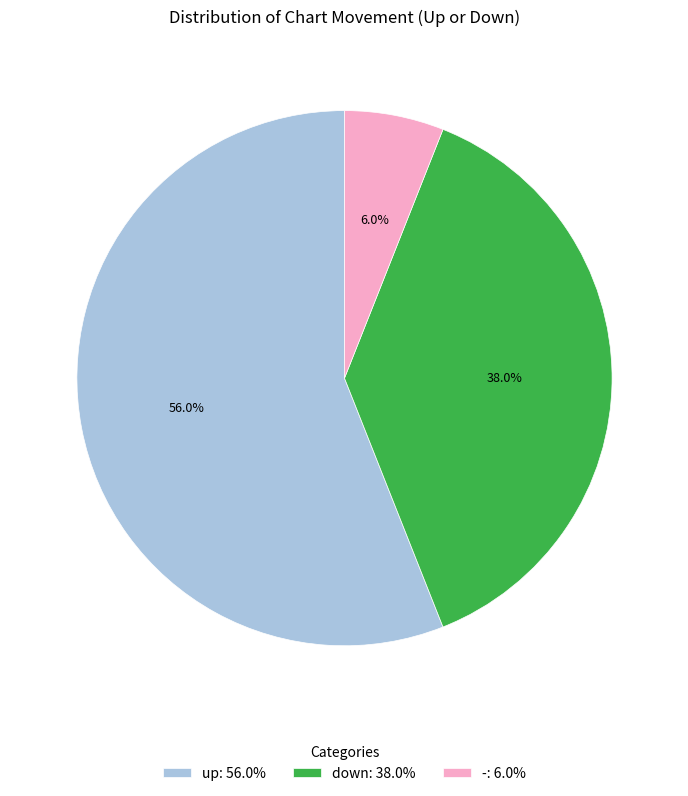

The up slice represents 63% of the pie. True or false?

False